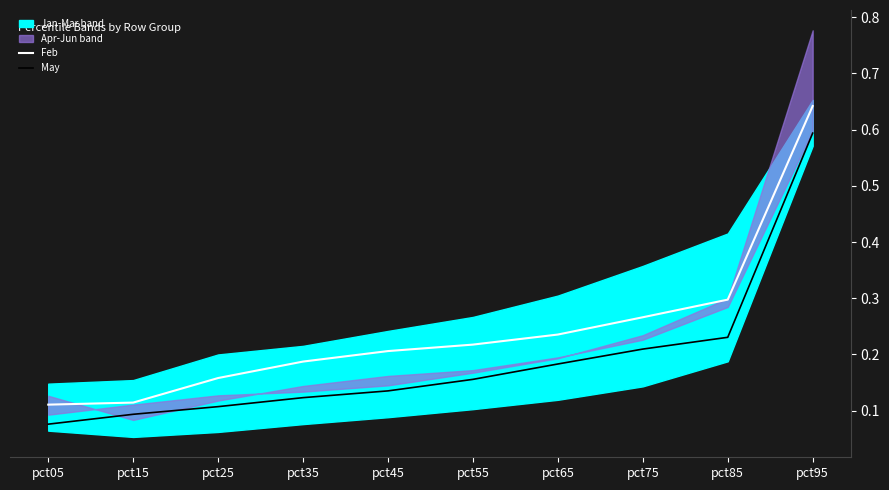

What is the highest value of the Feb series?

0.6